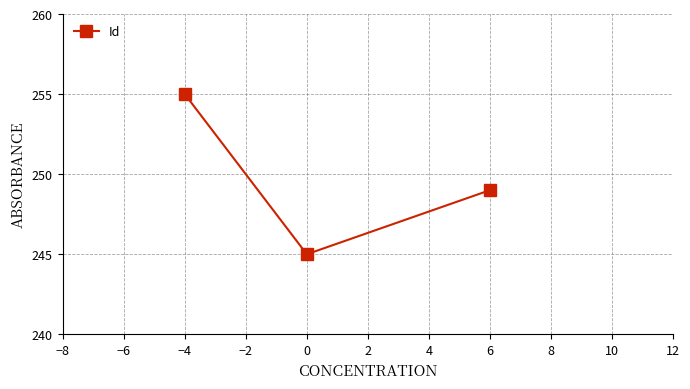

What is the difference between the second highest and minimum values?

4